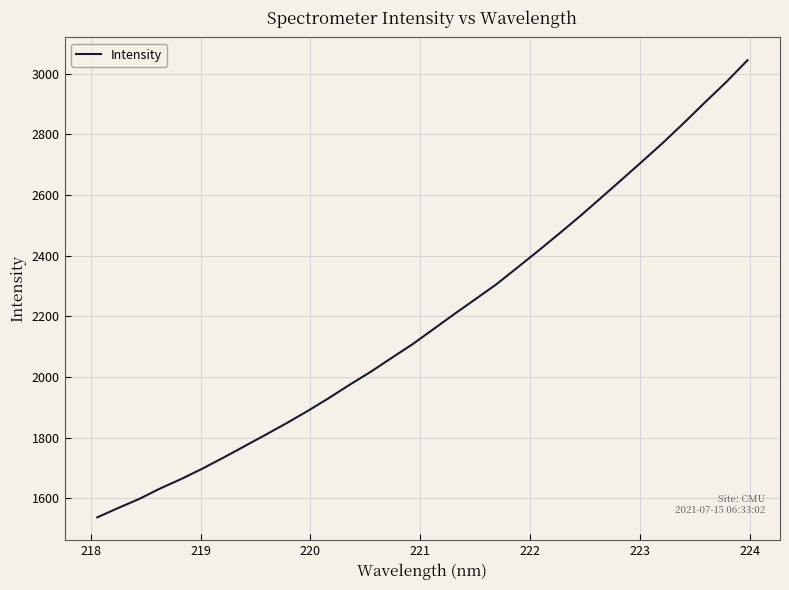

What is the smallest value displayed?

1537.0